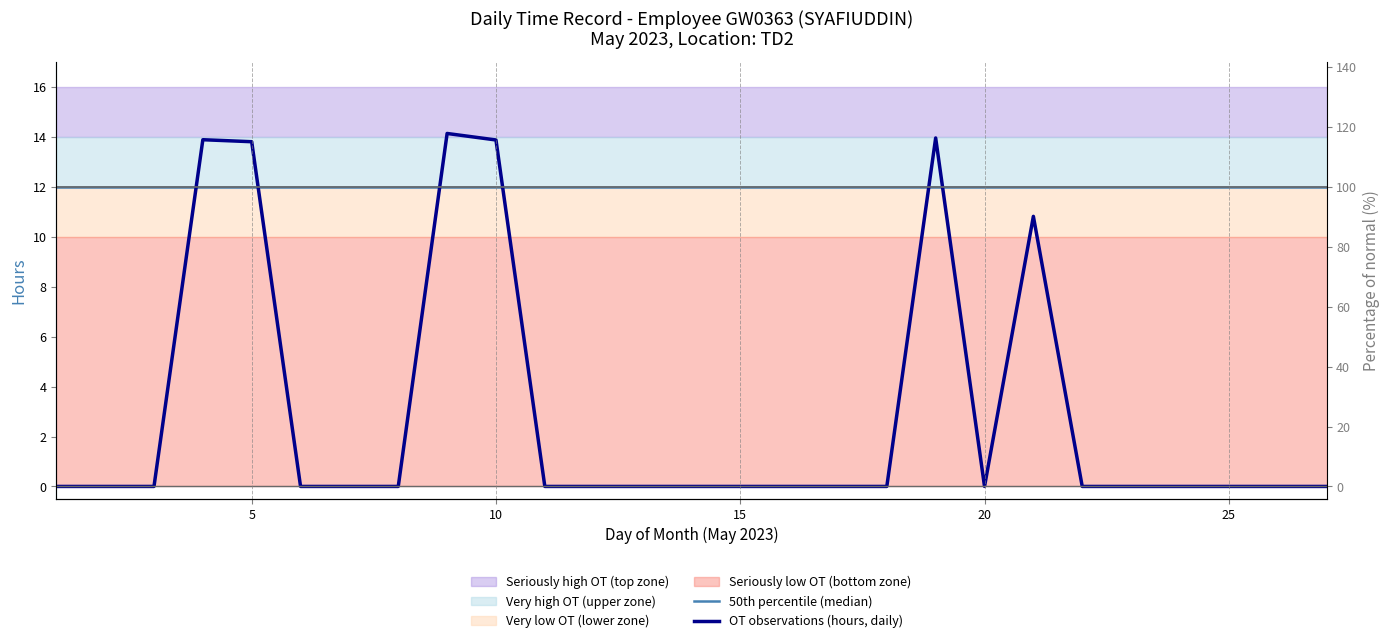

Is it true that OT observations (hours, daily) equals 24.1 at 15?

False